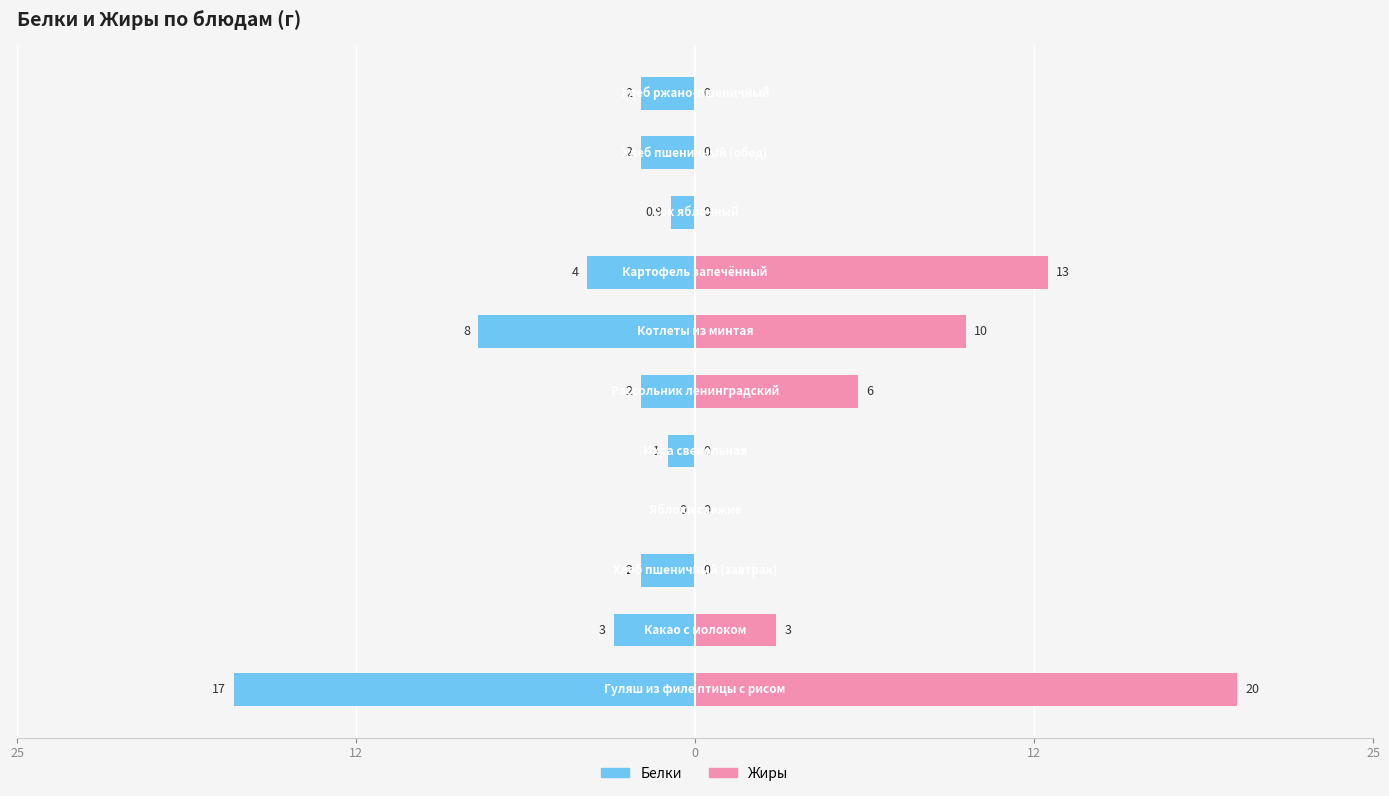

Reading right to left, transcribe all the data shown in this chart.

Белки: -2.0	-2.0	-0.9	-4.0	-8.0	-2.0	-1.0	0.0	-2.0	-3.0	-17.0
Жиры: 0.0	0.0	0.0	13.0	10.0	6.0	0.0	0.0	0.0	3.0	20.0